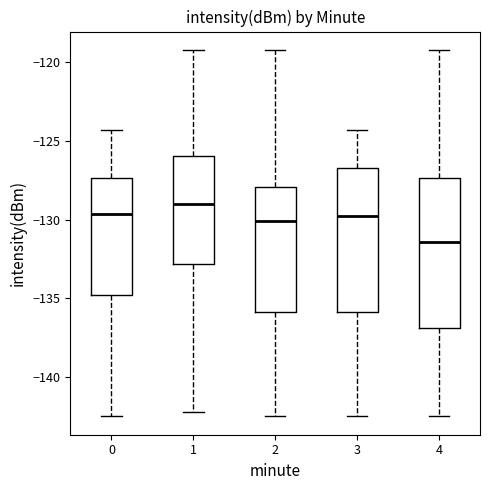

Reading left to right, transcribe this box plot: for each box, give where its median line is, the range the box spans, and where its two whiskers end, as read against the y-axis. The values are not printed on the chart, so give them approximately, as read against the axis.

0: median -129.5, box -135.0 to -127.5, whiskers -142.5 to -124.5
1: median -129.0, box -133.0 to -126.0, whiskers -142.0 to -119.0
2: median -130.0, box -136.0 to -128.0, whiskers -142.5 to -119.0
3: median -130.0, box -136.0 to -126.5, whiskers -142.5 to -124.5
4: median -131.5, box -137.0 to -127.5, whiskers -142.5 to -119.0